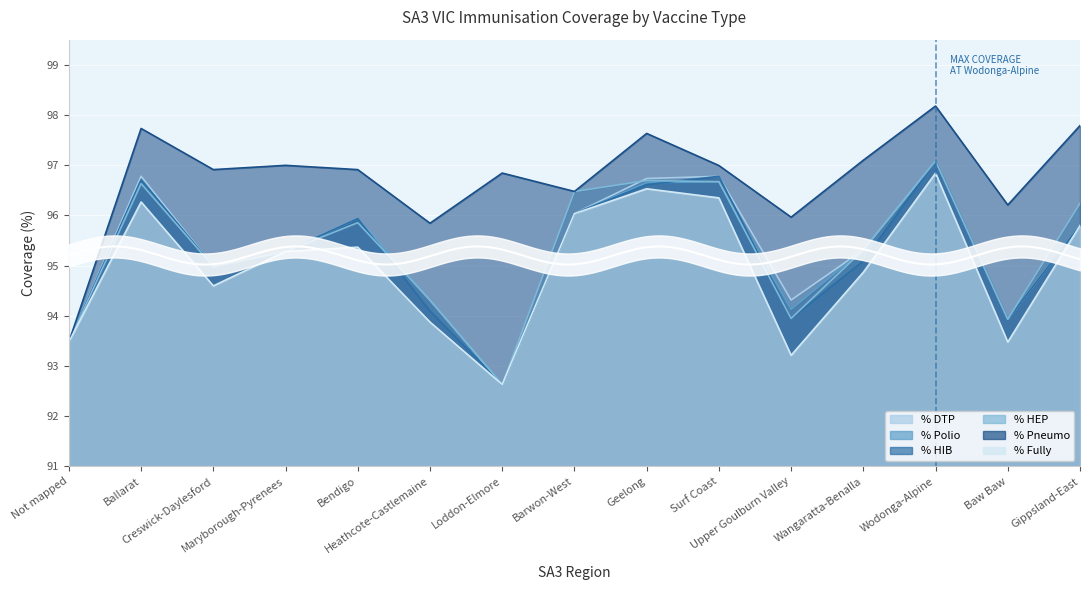

What is the label of the 15th point from the right?

Not mapped